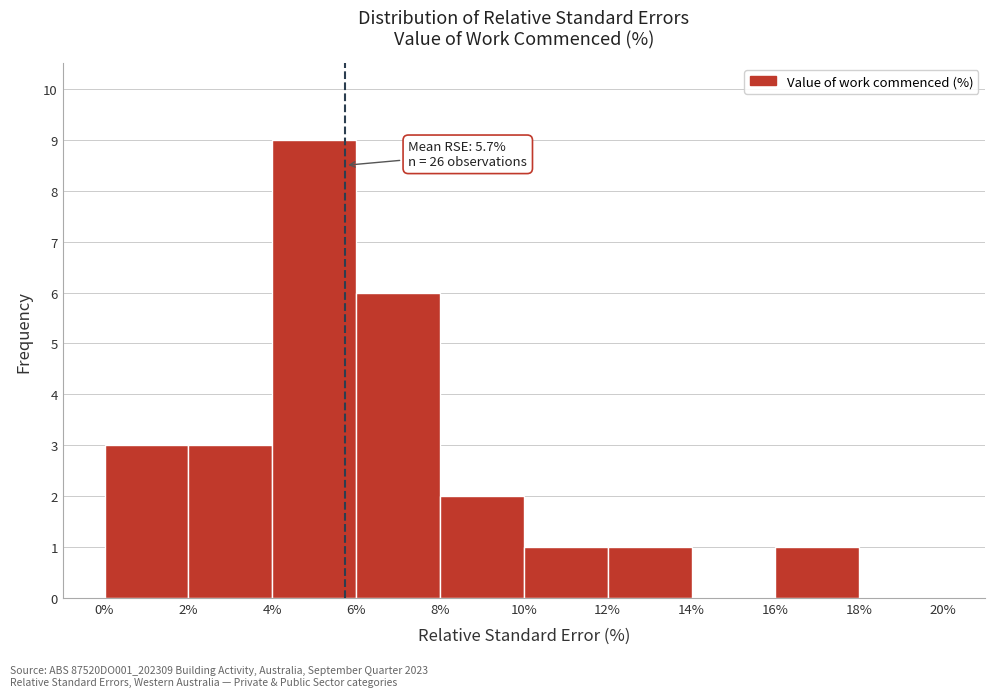

Which range on the x-axis has the tallest bar?

4% to 6%